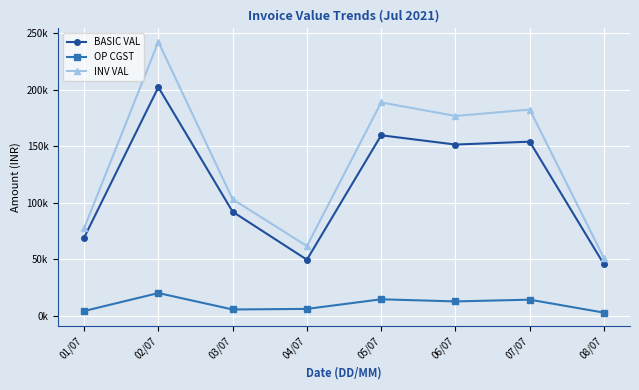

Which series changed the most between 03/07 and 04/07?

BASIC VAL